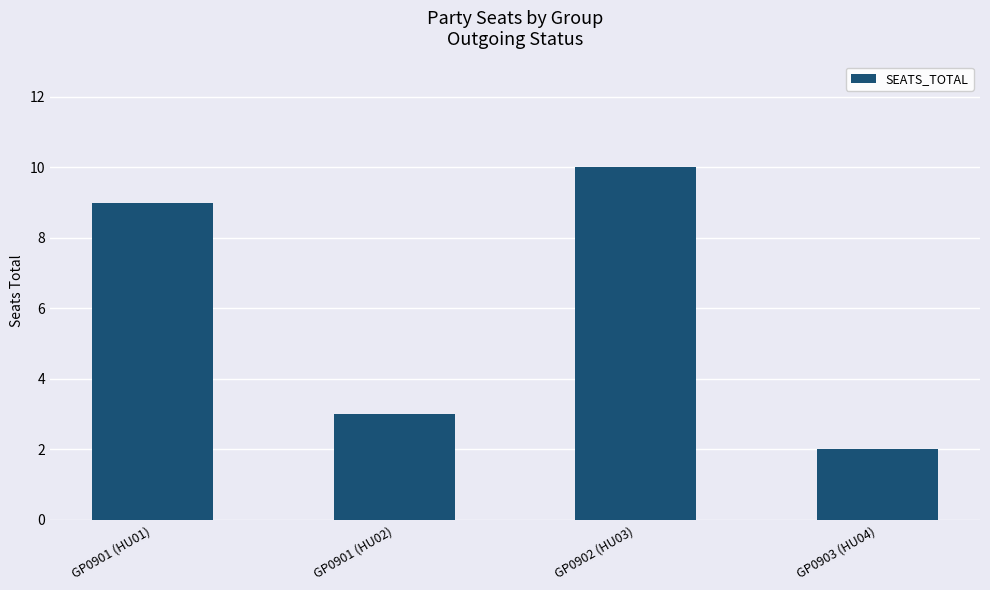

How many values are below 9?

2